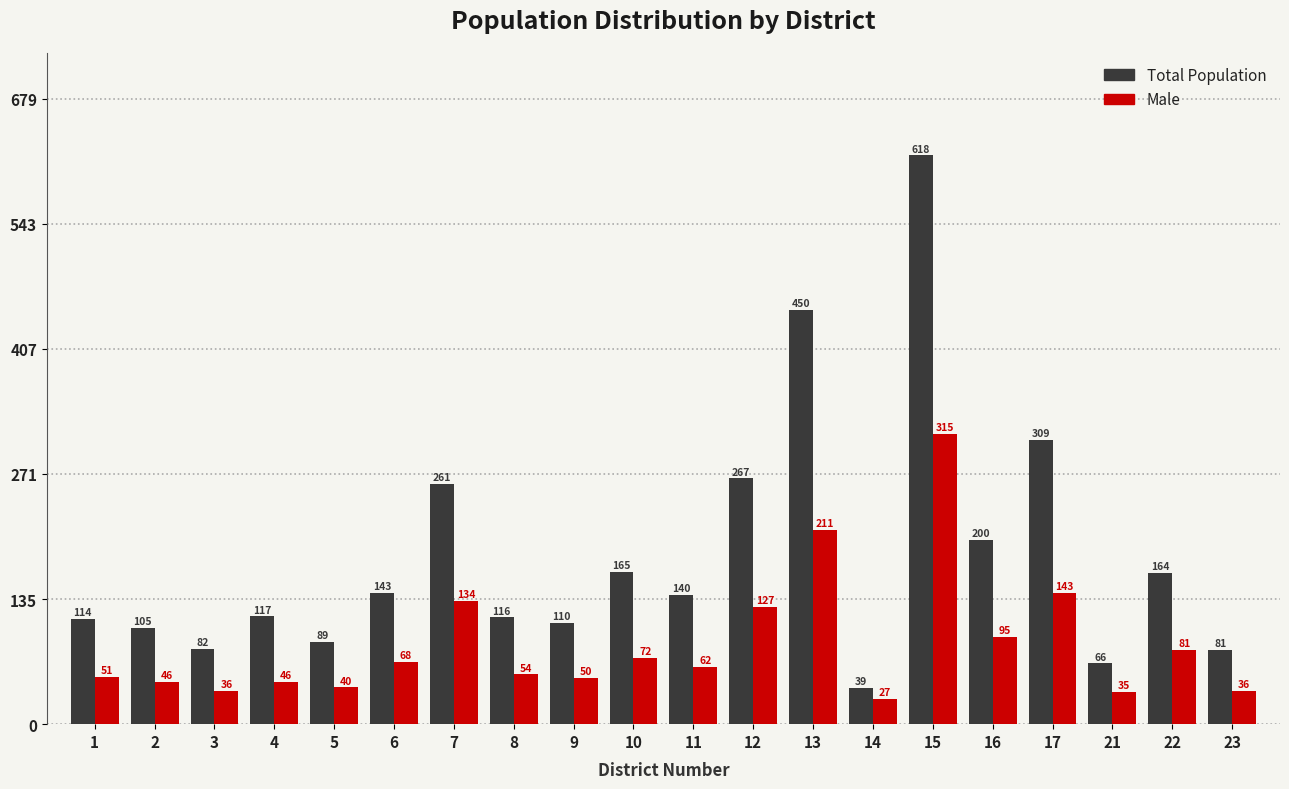

Reading left to right, what are all the values shown in this chart?

Total Population: 1=114	2=105	3=82	4=117	5=89	6=143	7=261	8=116	9=110	10=165	11=140	12=267	13=450	14=39	15=618	16=200	17=309	21=66	22=164	23=81
Male: 1=51	2=46	3=36	4=46	5=40	6=68	7=134	8=54	9=50	10=72	11=62	12=127	13=211	14=27	15=315	16=95	17=143	21=35	22=81	23=36